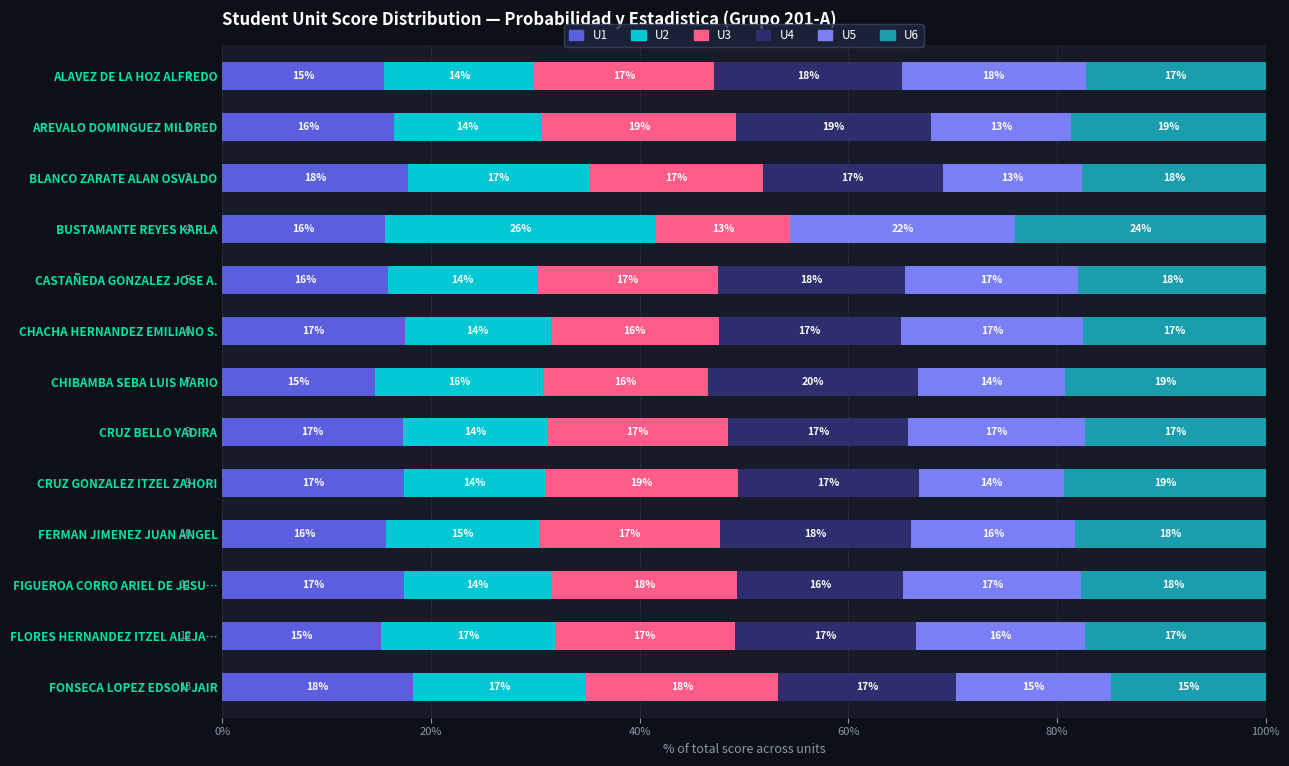

What is the maximum value for U1?

18.3